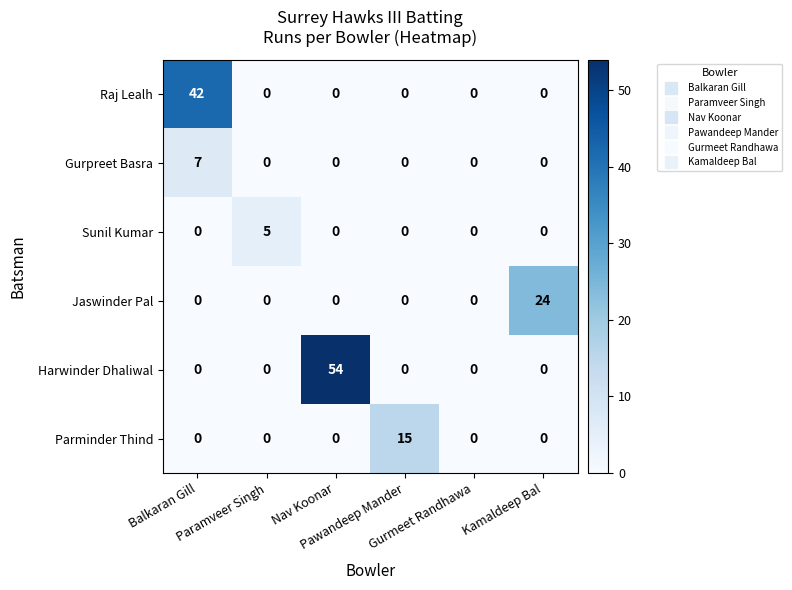

What is the highest value of the Harwinder Dhaliwal series?

54